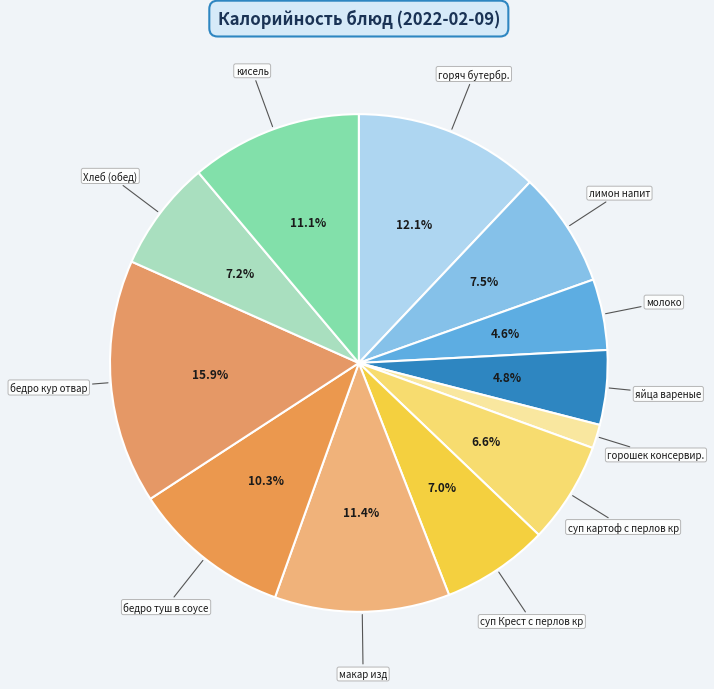

What is the largest slice in the pie chart?

бедро кур отвар